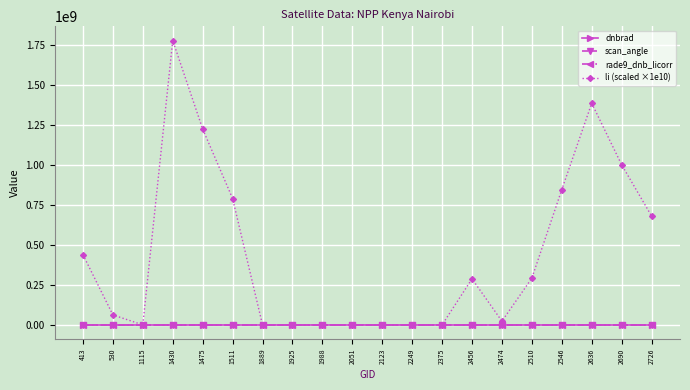

What is the total value across all series at 1889?

53.6